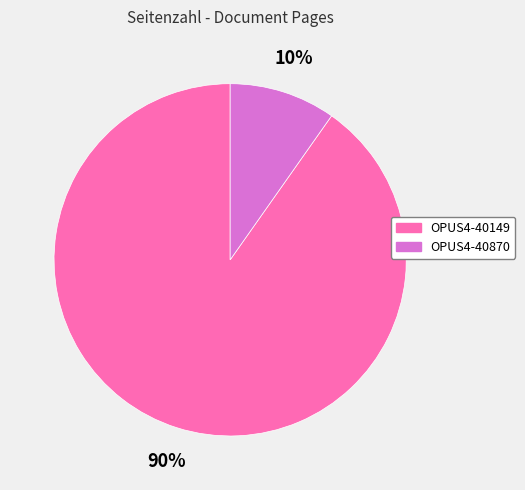

Rank the categories by value from highest to lowest.

OPUS4-40149, OPUS4-40870